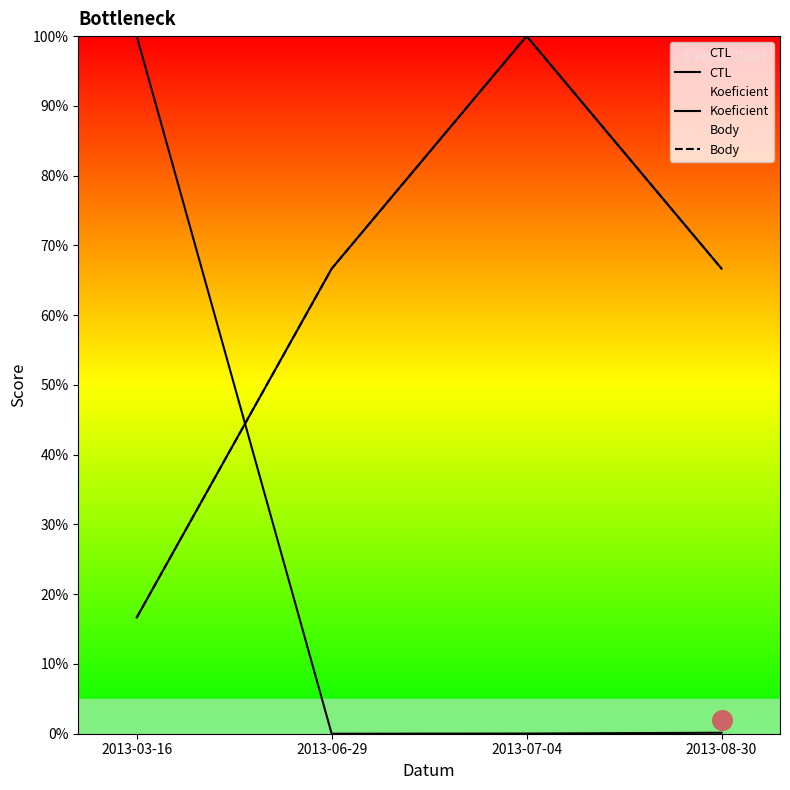

Is the value of CTL at 2013-08-30 greater than the value of Koeficient at 2013-06-29?

No